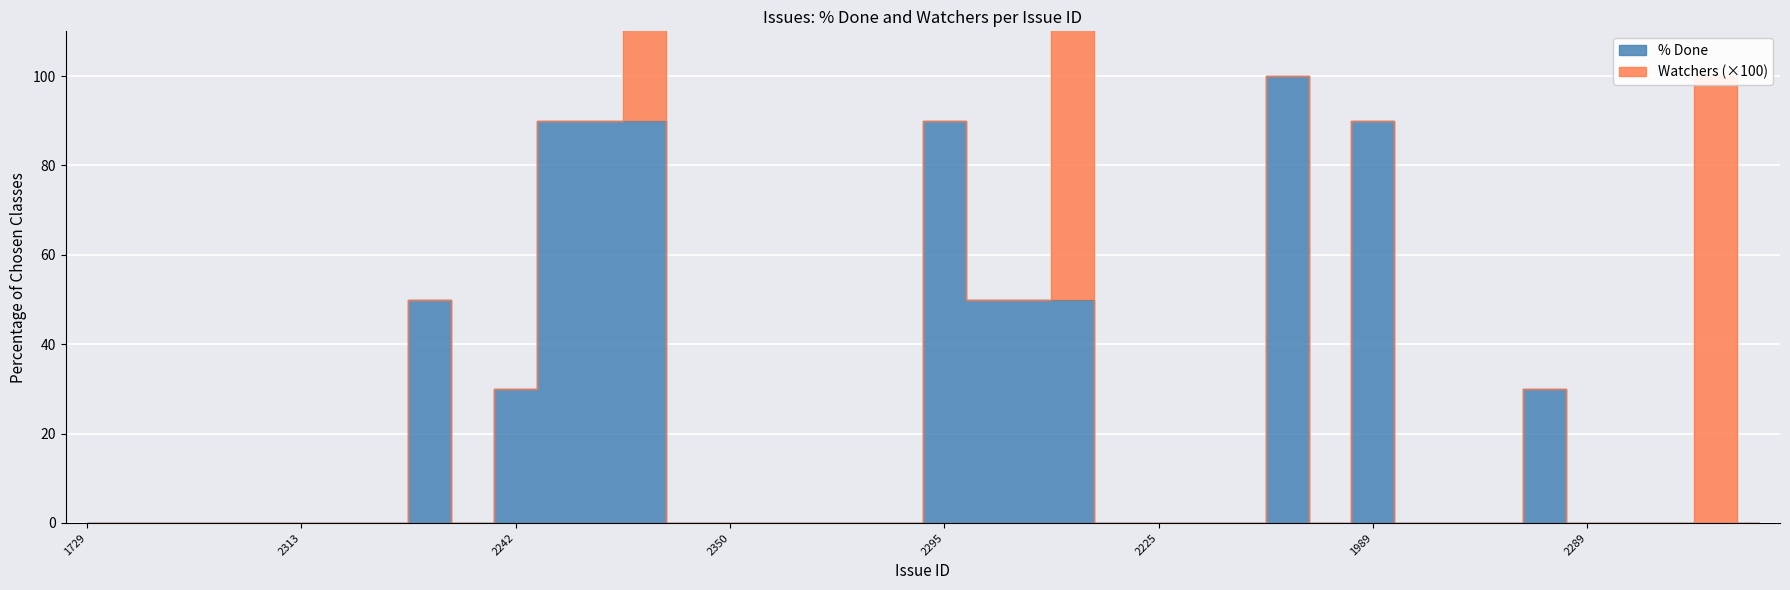

True or false: there are more than 0 points higher than both neighbors.

True